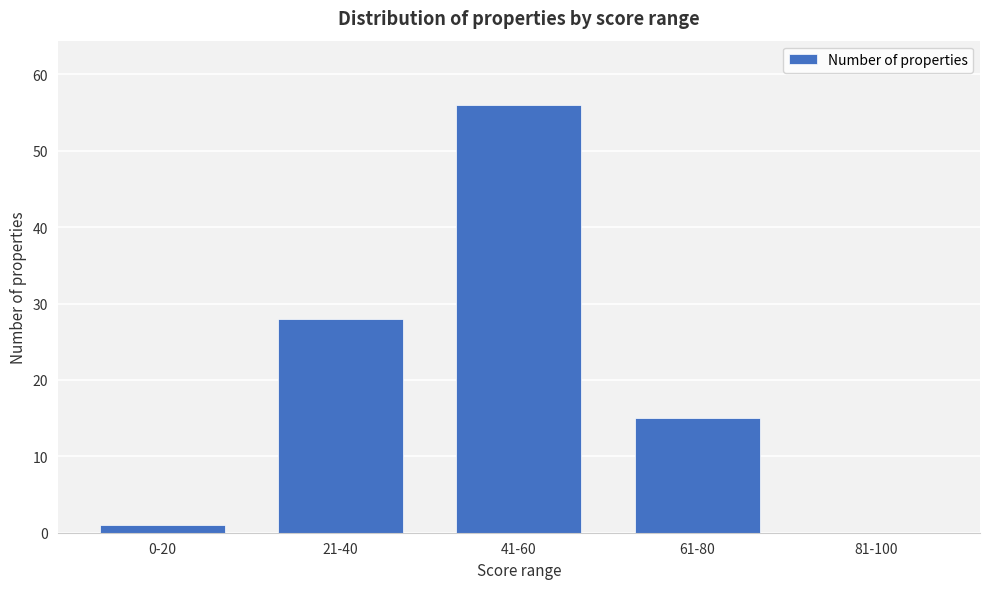

Reading left to right, list all the values displayed in this chart.

0-20=1	21-40=28	41-60=56	61-80=15	81-100=0